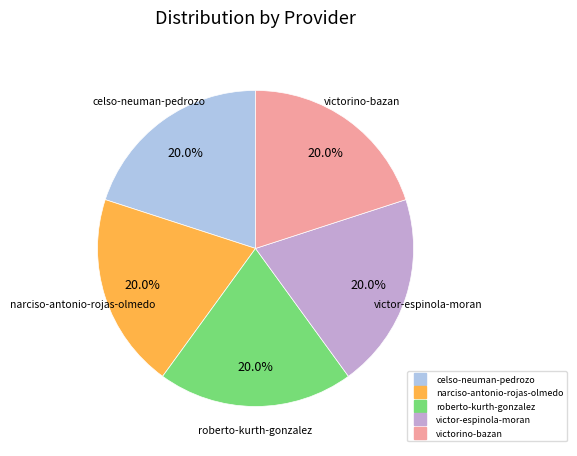

To the nearest percent, what percentage of the pie is roberto-kurth-gonzalez?

20%